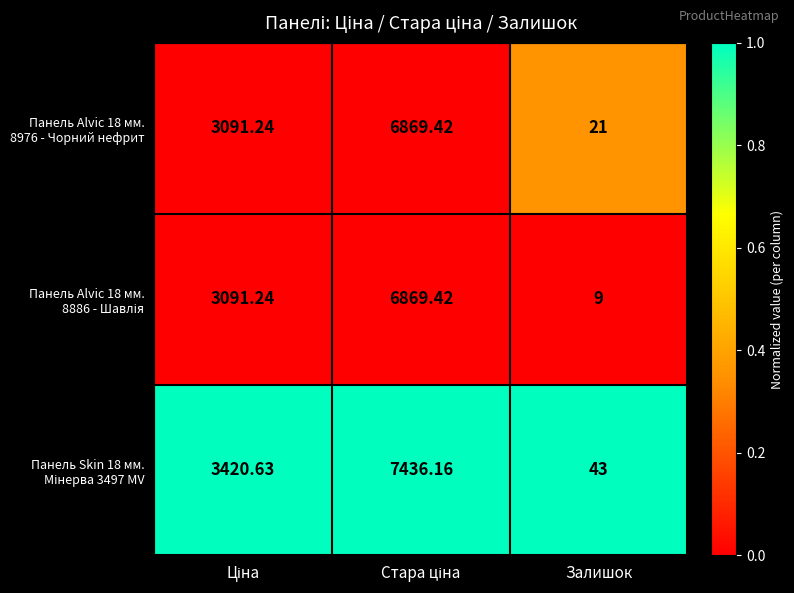

Which category has the lowest value across all series?

Залишок